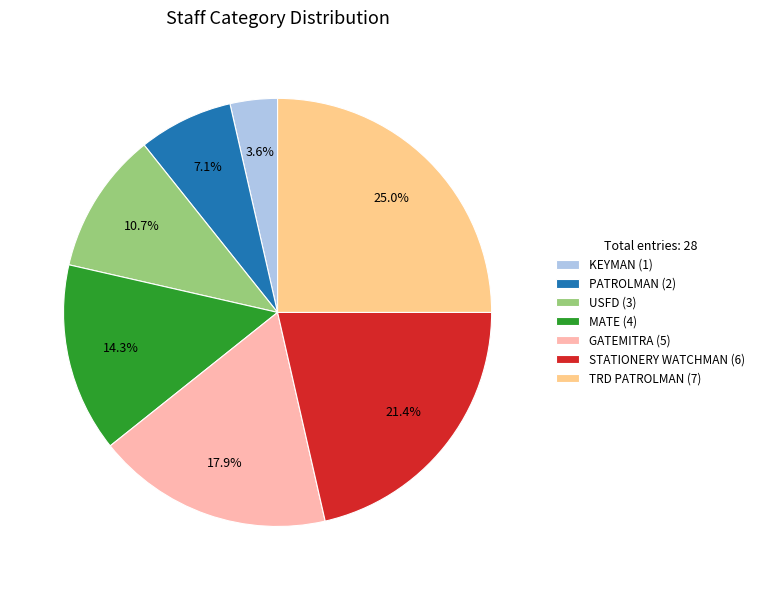

Which slice is the largest?

TRD PATROLMAN